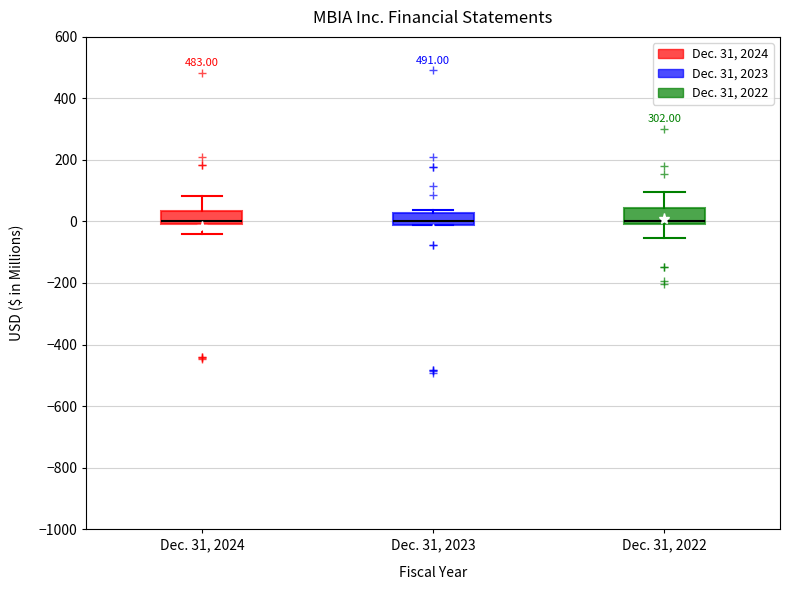

Reading left to right, read every box against the y-axis: the position of its median line, the range the box covers, and the ends of its whiskers. The values are not printed on the chart, so give them approximately, as read against the axis.

Dec. 31, 2024: median 0 (just above the box's lower edge), box 0 to 40, whiskers -40 to 80
Dec. 31, 2023: median 0, box -20 to 20, whiskers -20 to 40
Dec. 31, 2022: median 0 (just above the box's lower edge), box 0 to 40, whiskers -60 to 100